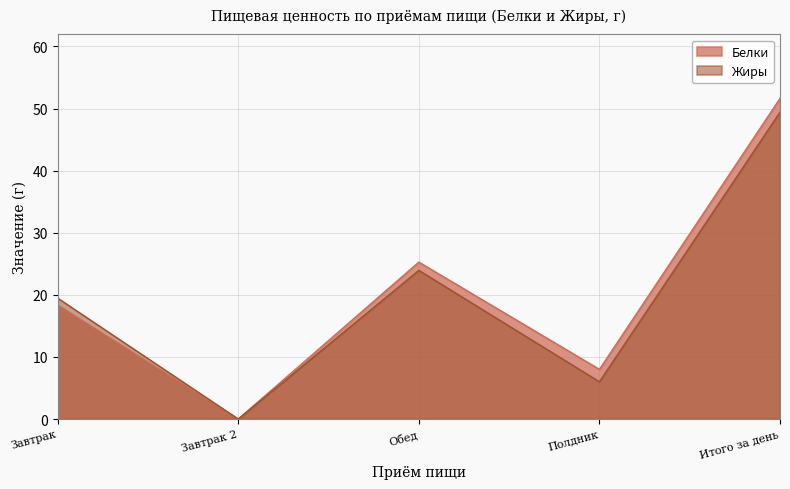

Reading left to right, extract all data points from this chart.

Белки: 18.4	0.0	25.3	8.0	51.6
Жиры: 19.5	0.0	23.9	6.0	49.4